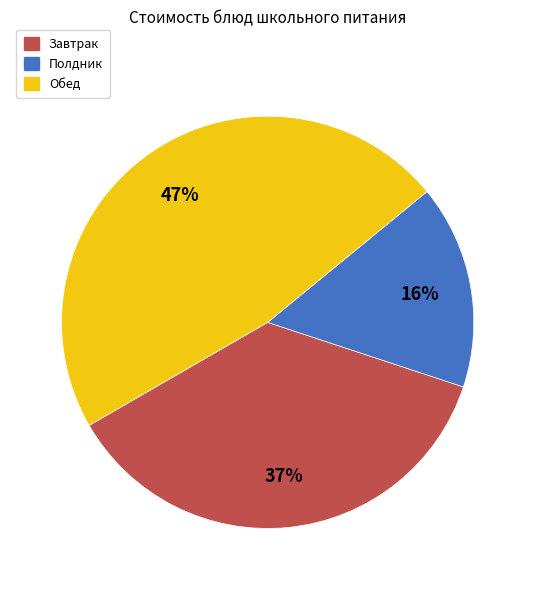

To the nearest percent, what is the difference between the largest and smallest slice percentages?

31%